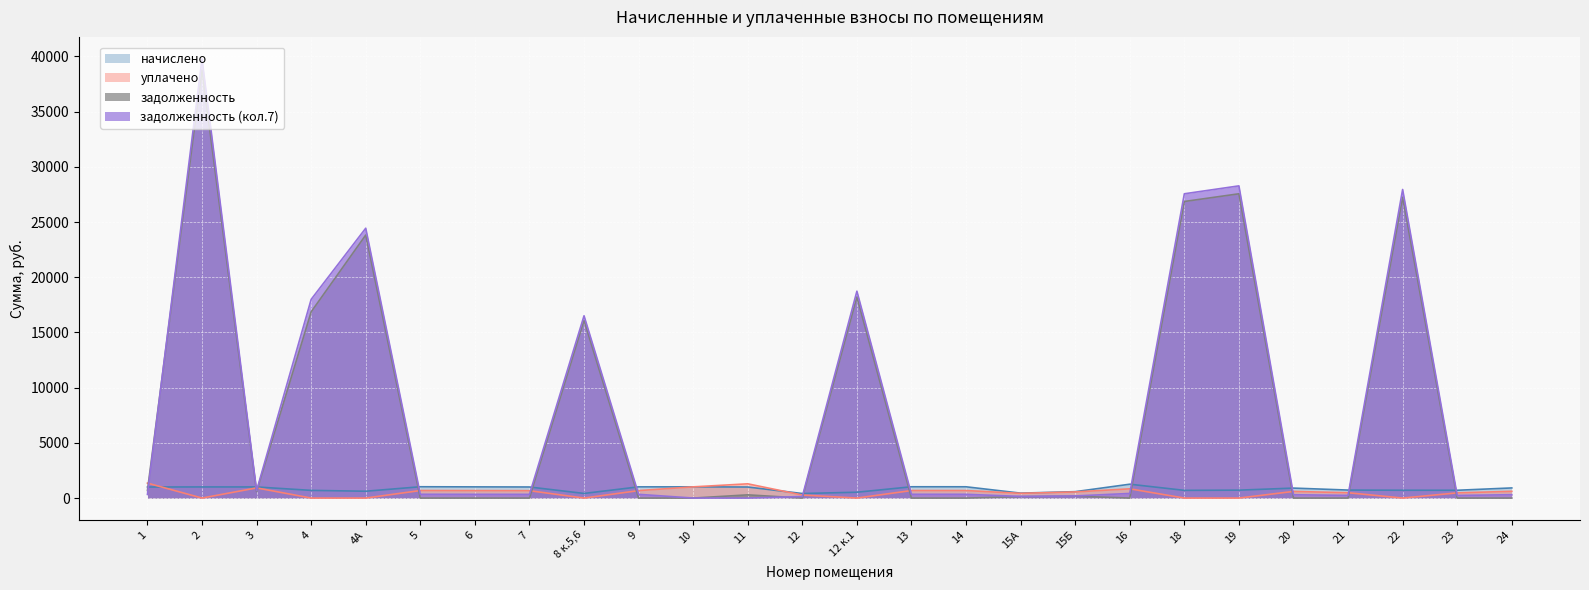

How many data points in начислено are above 917?

13